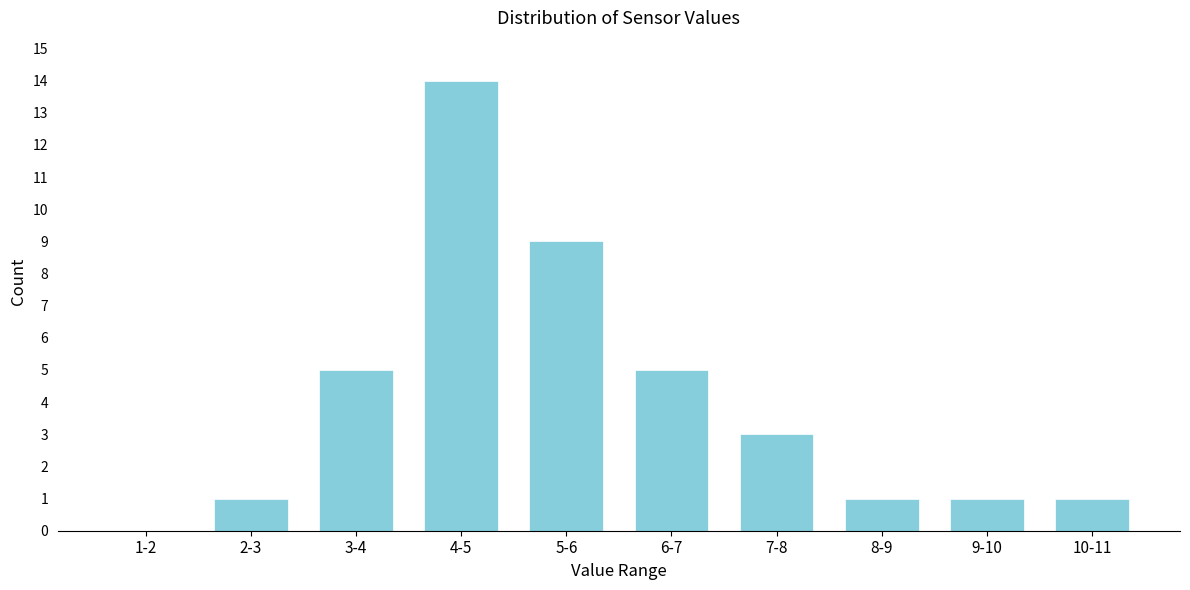

Reading left to right, extract all data points from this chart.

1-2=0	2-3=1	3-4=5	4-5=14	5-6=9	6-7=5	7-8=3	8-9=1	9-10=1	10-11=1